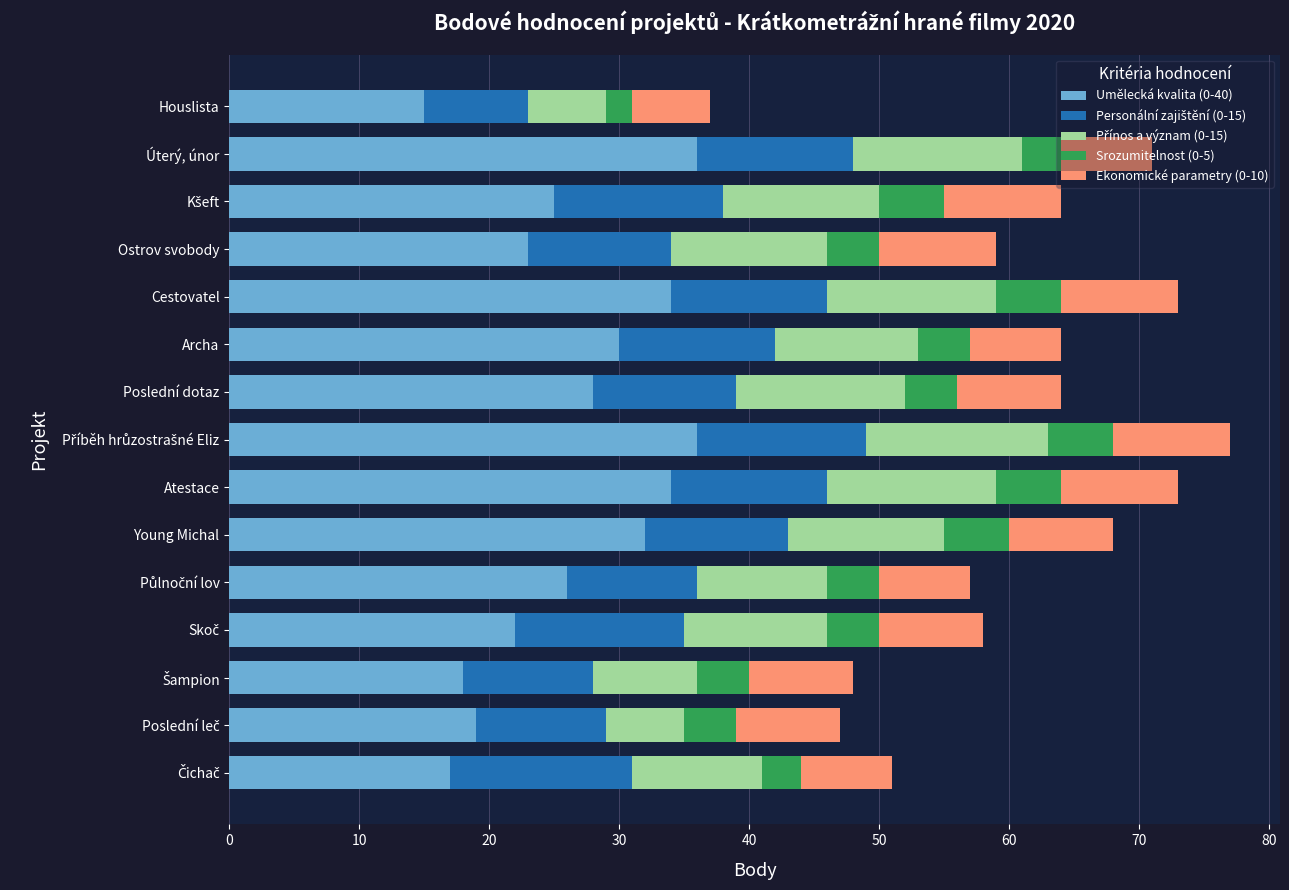

What is the total value across all series at Ostrov svobody?

59